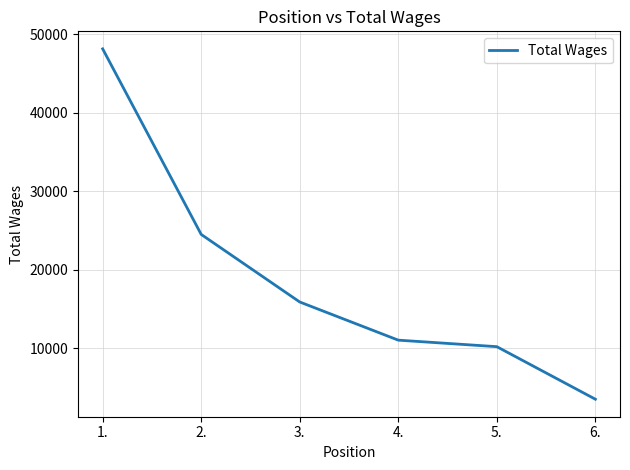

What is the maximum value shown in the chart?

48138